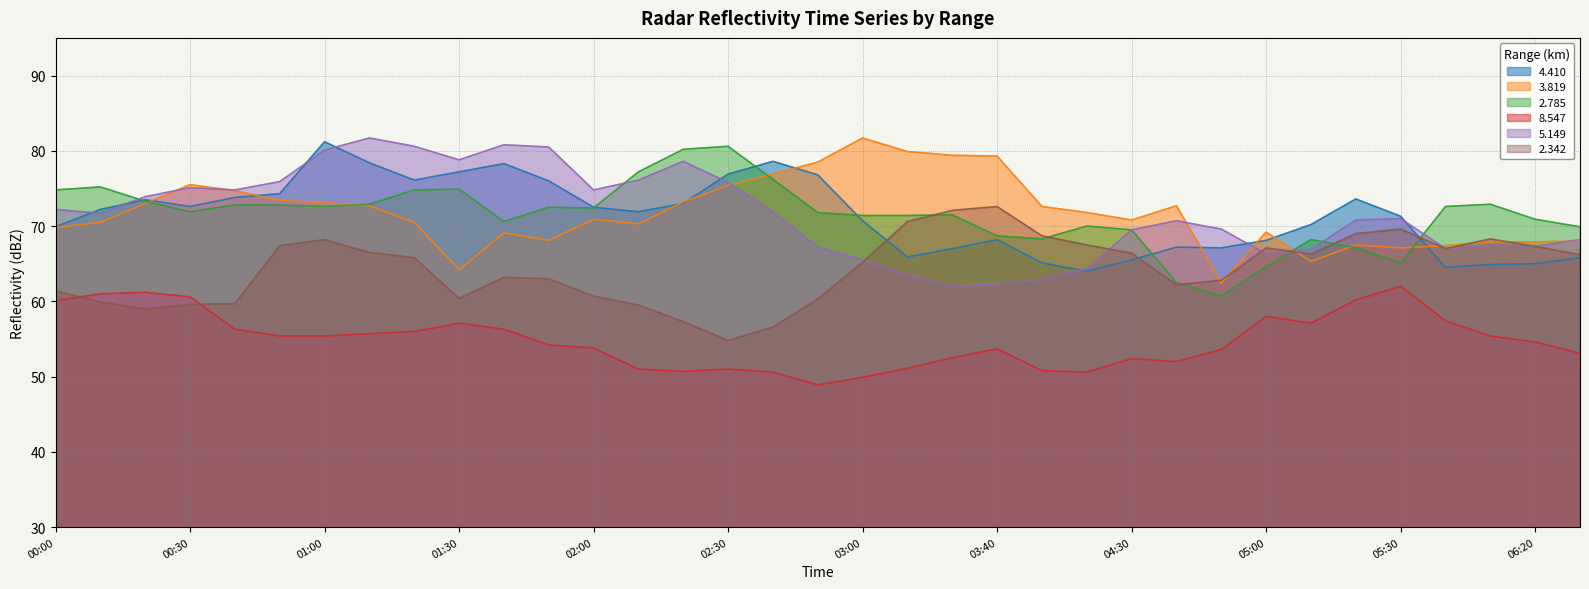

What is the difference between the highest and lowest values at 2012/07/08 00:50?

20.5